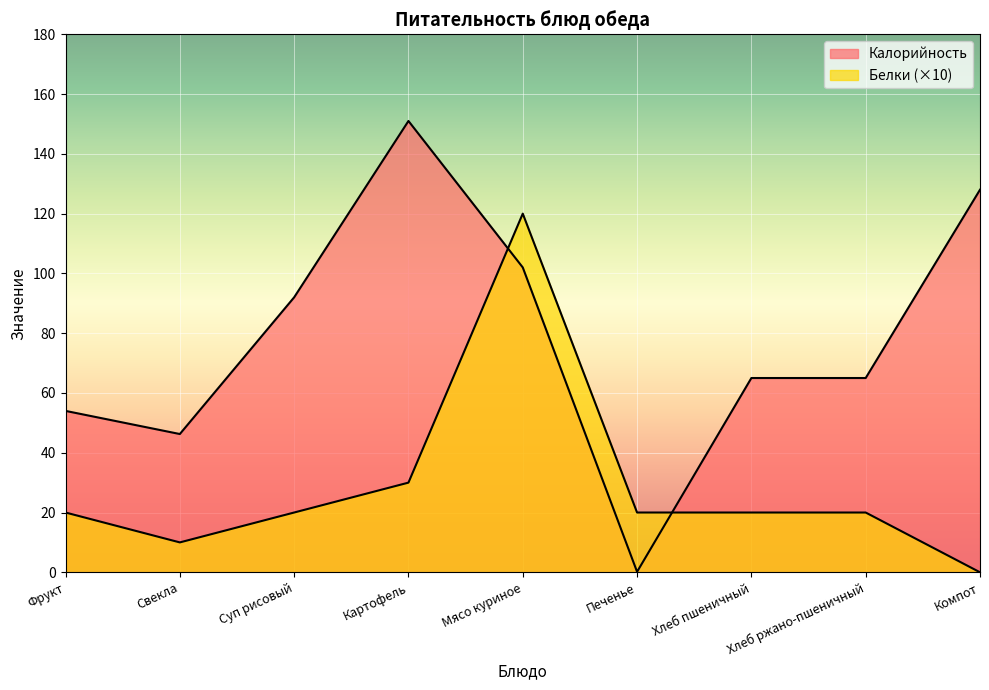

How many interior local peaks does the Белки series have?

1